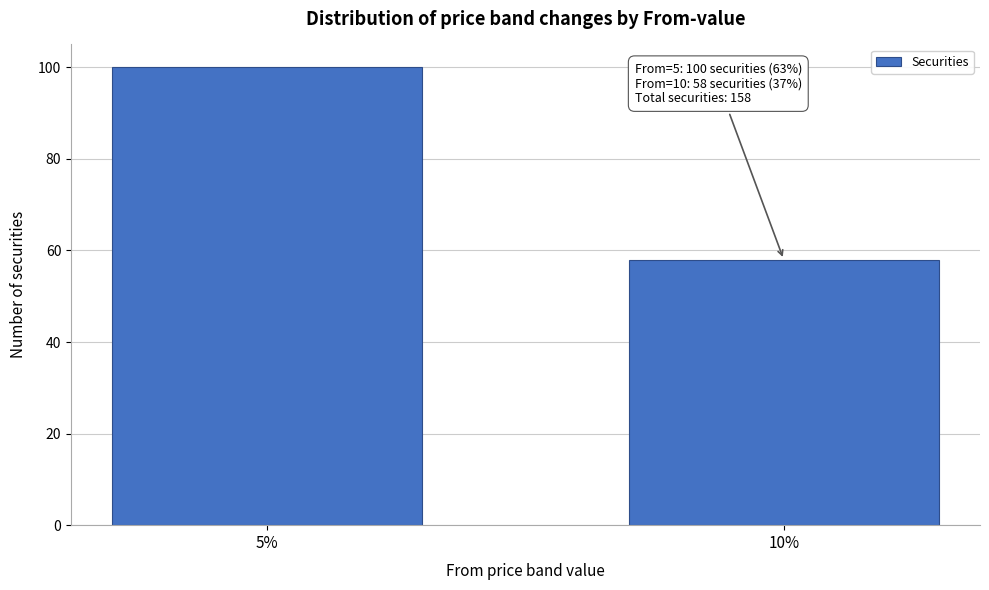

Reading left to right, list all the values displayed in this chart.

5%=100	10%=58